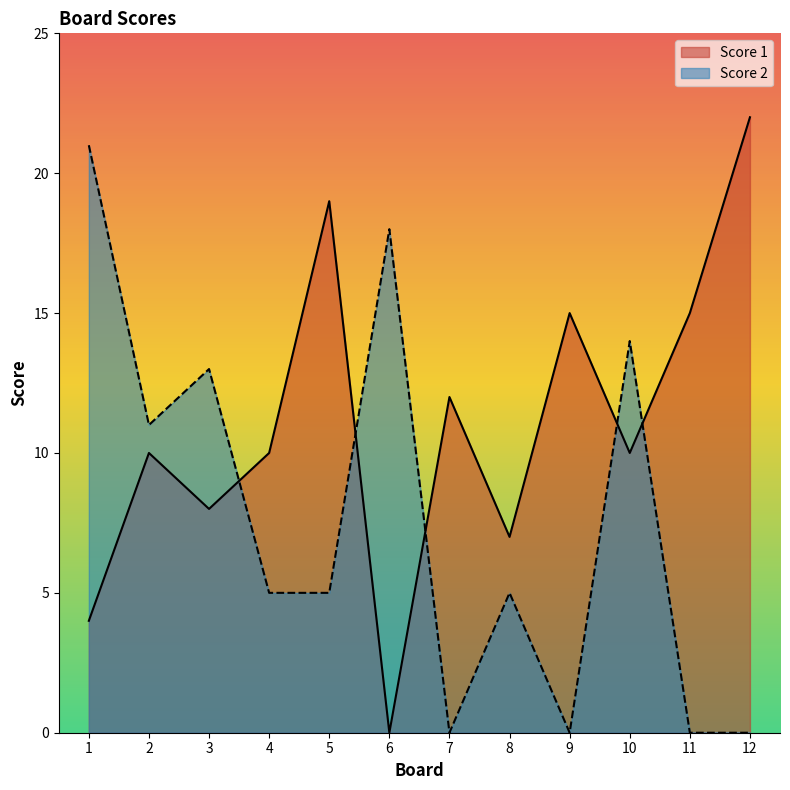

At which category does Score 2 reach its first local peak?

3